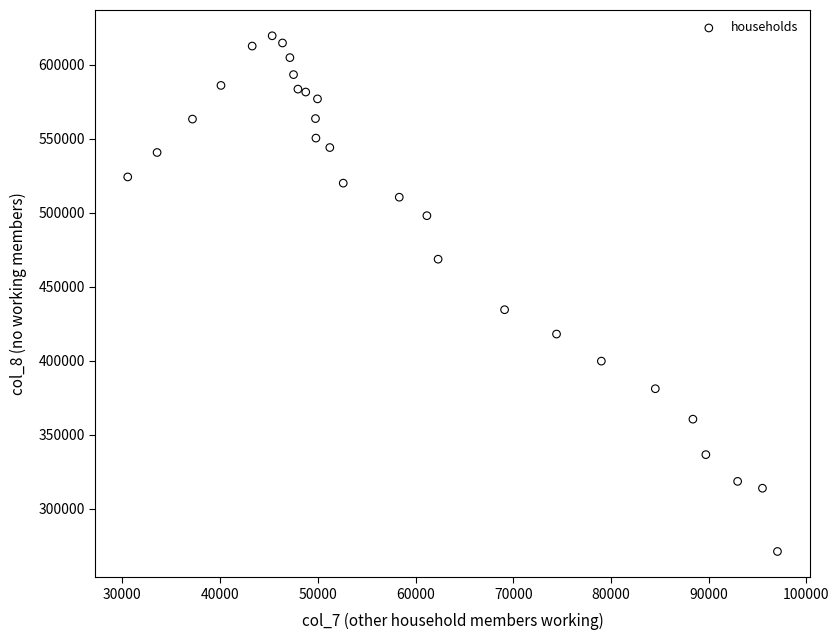

What is the range of Y values (max minus min)?

348552